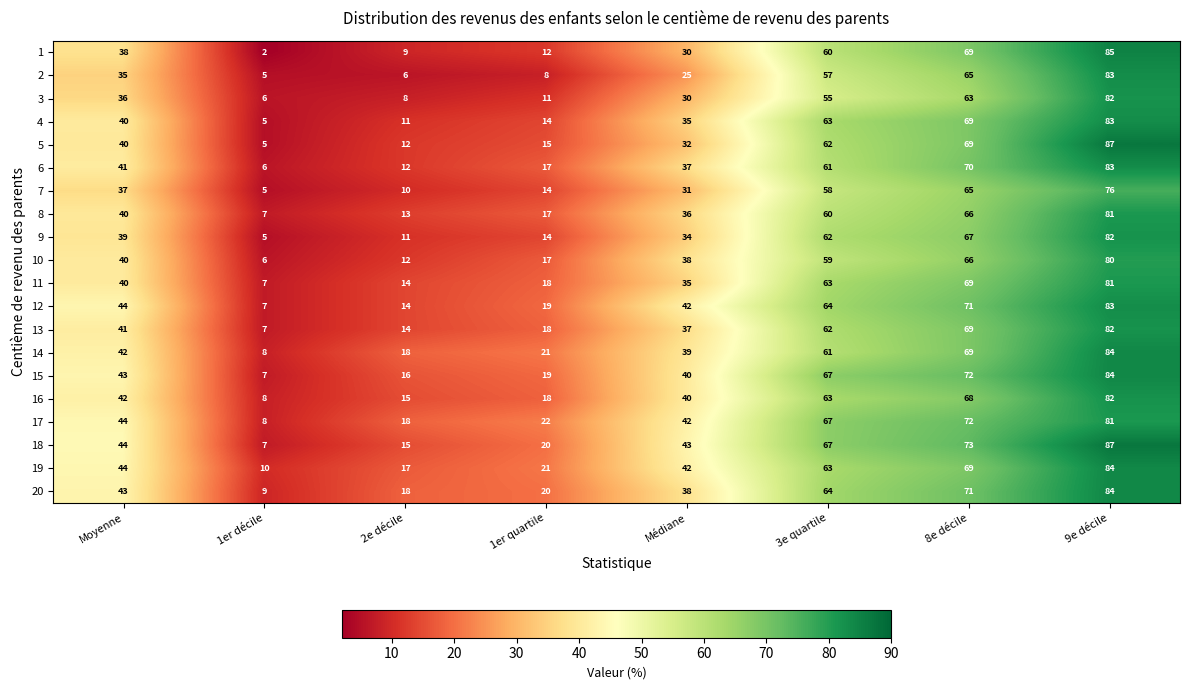

How many distinct data groups are displayed?

20